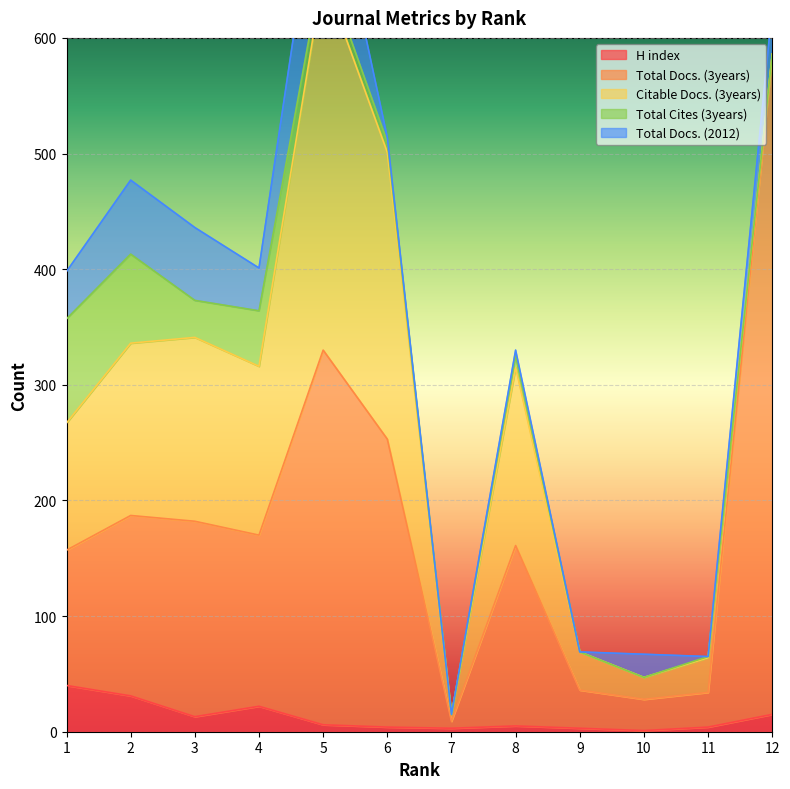

What is the difference between the highest and lowest values at 10?

27